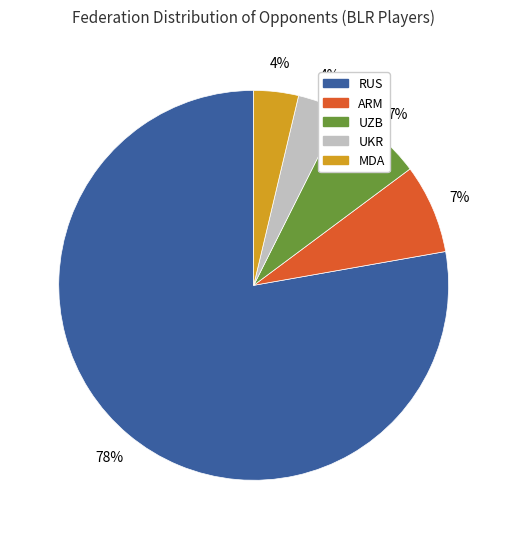

Is there any slice that represents more than half of the pie?

Yes